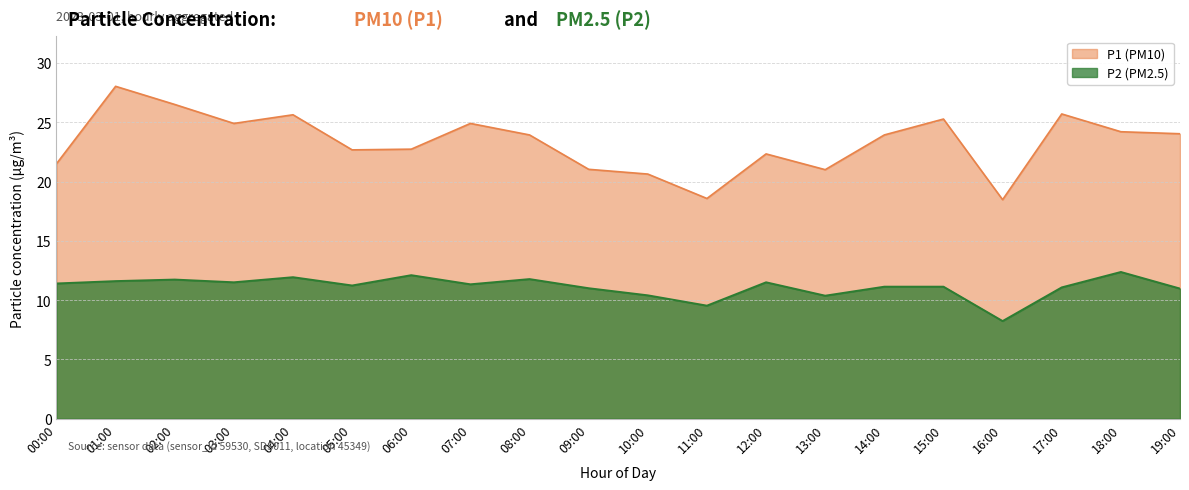

Does the chart display data point markers on the line(s)?

No